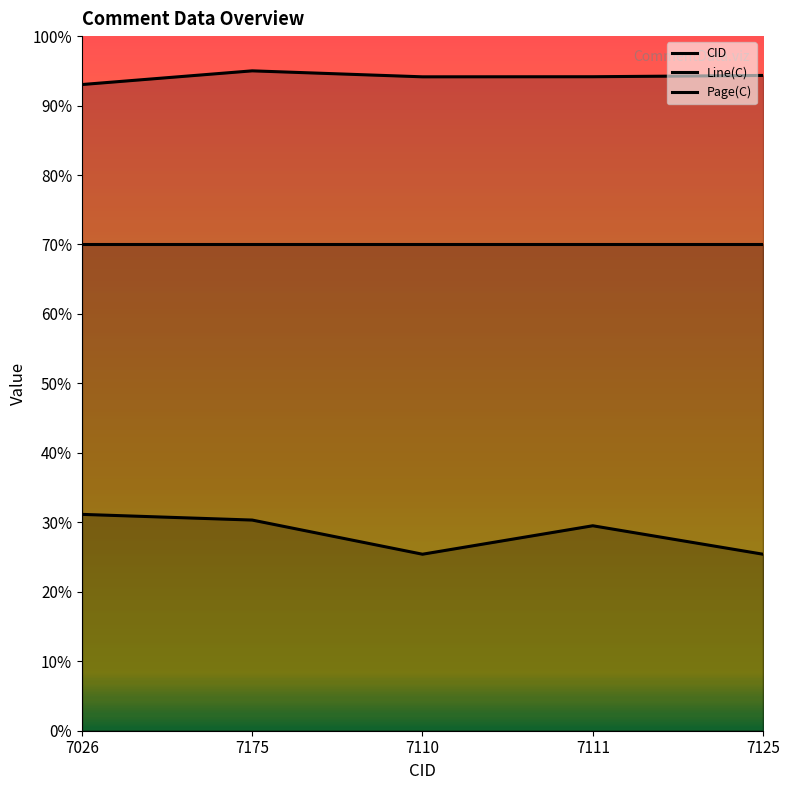

Reading right to left, transcribe all the data shown in this chart.

CID: 7125=6792.3	7111=6779.0	7110=6778.0	7175=6840.0	7026=6698.0
Line(C): 7125=1829.5	7111=2124.6	7110=1829.5	7175=2183.6	7026=2242.6
Page(C): 7125=5040.0	7111=5040.0	7110=5040.0	7175=5040.0	7026=5040.0